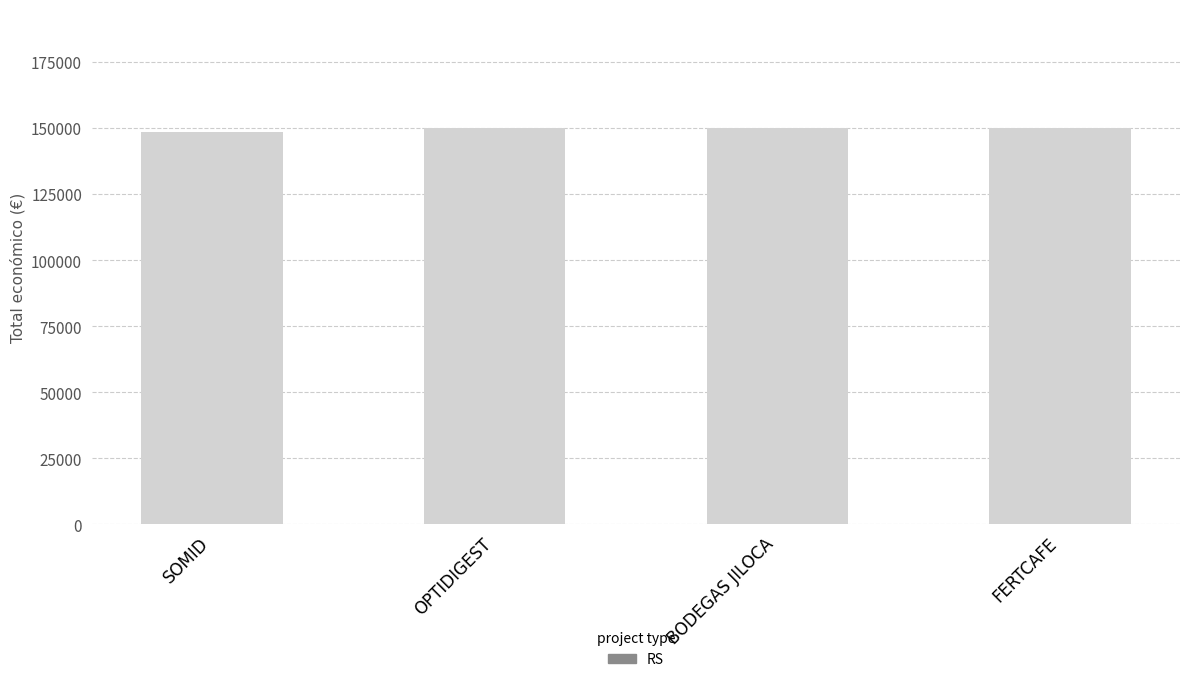

How many data points does each series have?

4